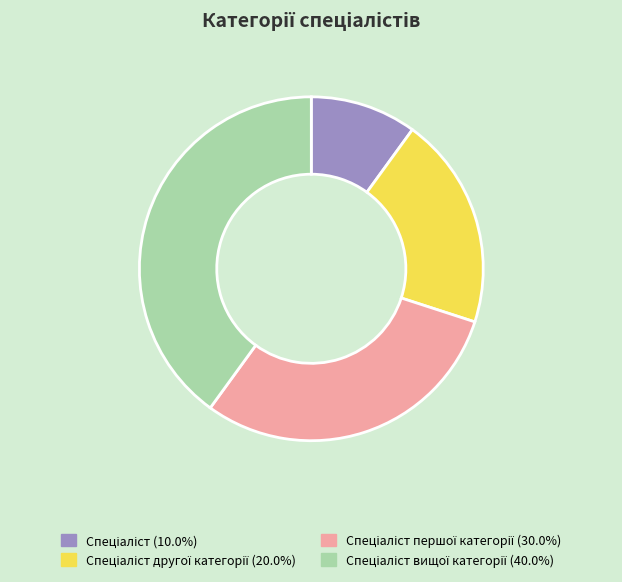

Is there any slice that represents more than half of the pie?

No